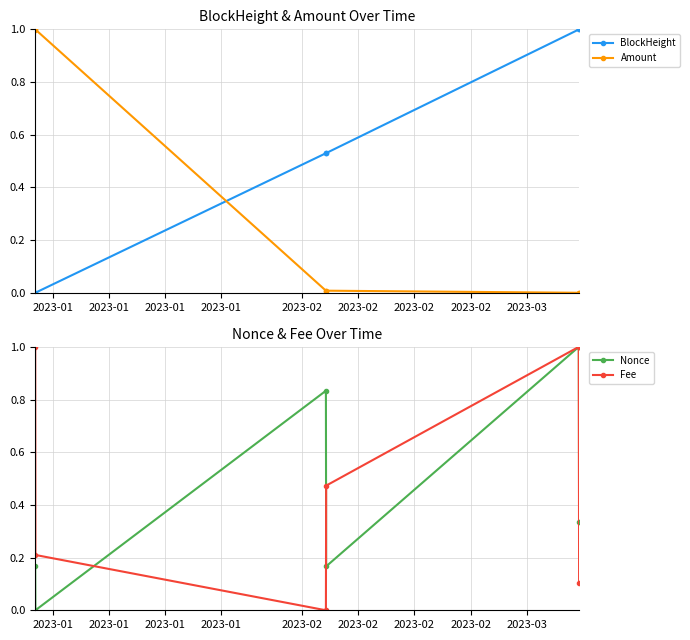

How many interior local valleys does the Fee series have?

1